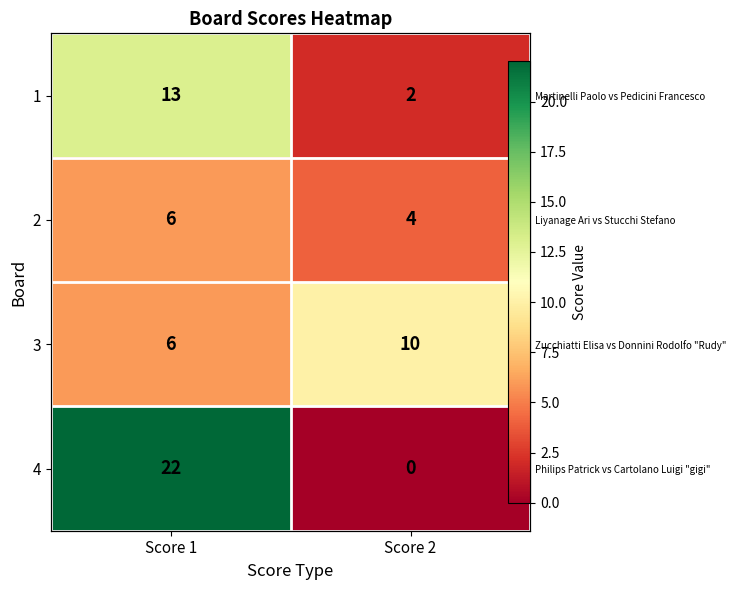

List the labels in order of 4 value, largest first.

Score 1, Score 2